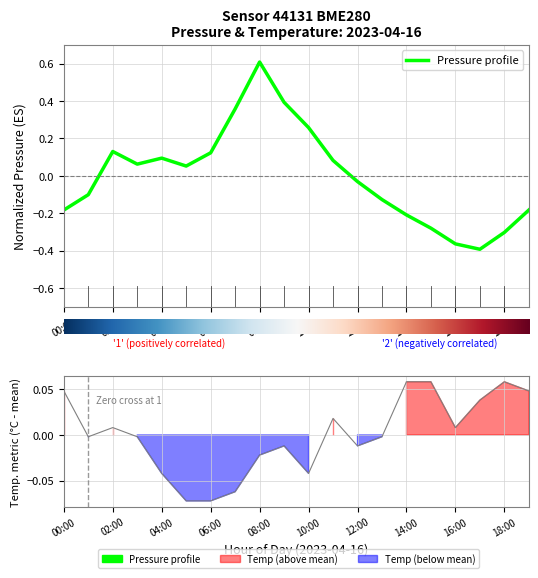

What is the maximum value shown in the chart?

0.6